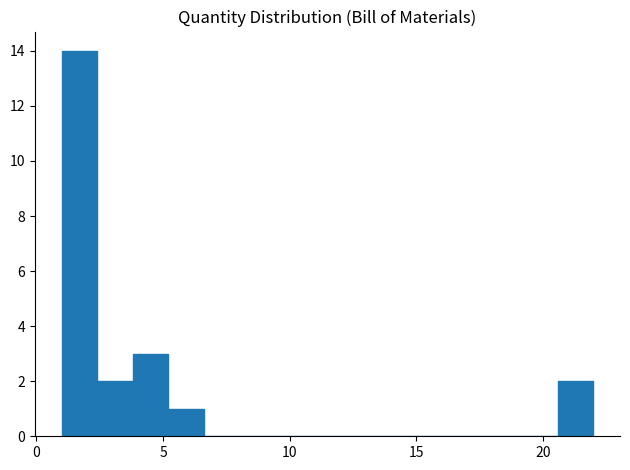

Read against the x-axis, roughly where is the centre of the tallest bar?

1.5